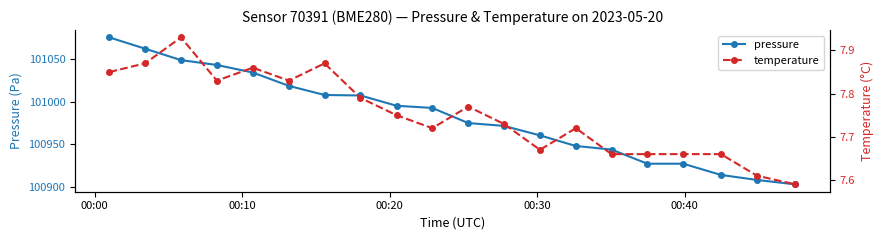

What is the minimum value for pressure?

100903.0